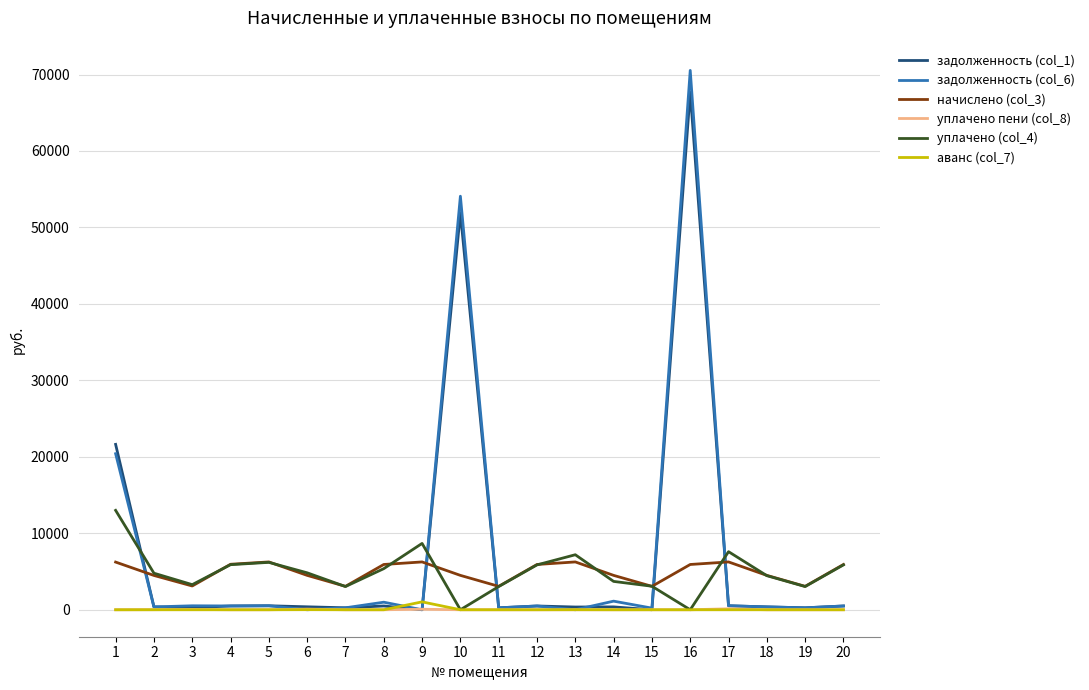

At which category does начислено (col_3) reach its first local valley?

3